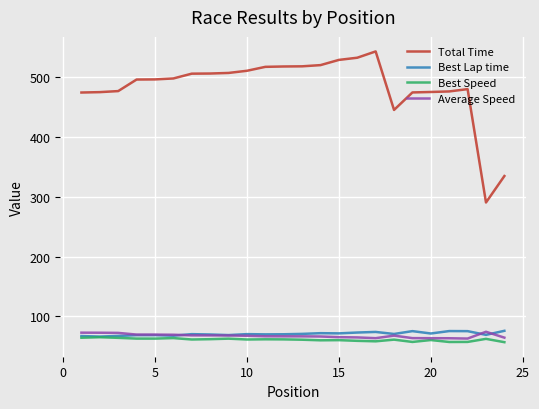

Does the chart display data point markers on the line(s)?

No